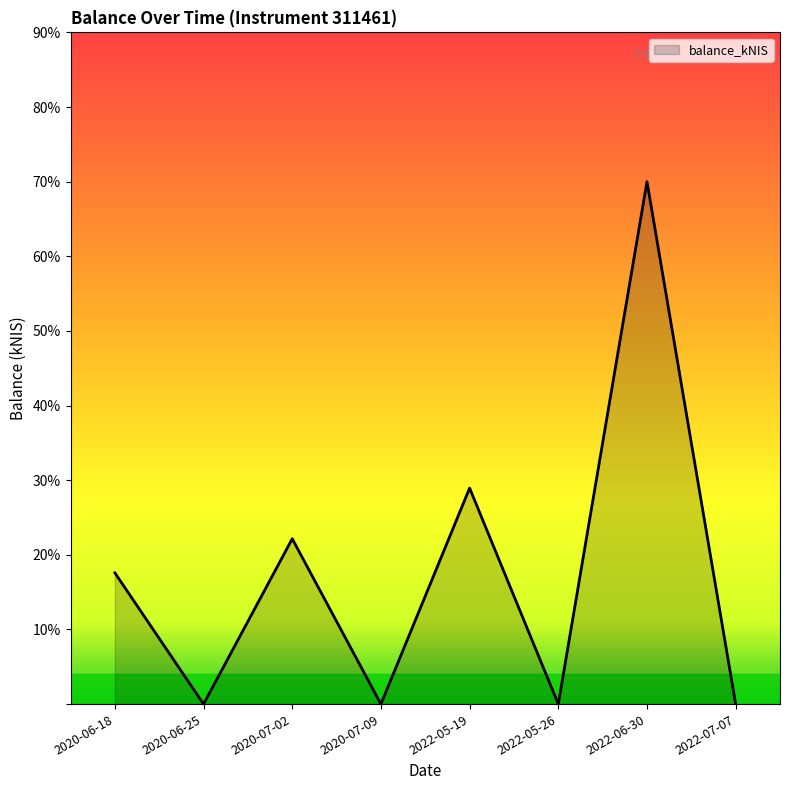

The value at 2022-05-26 is -41.8. True or false?

False